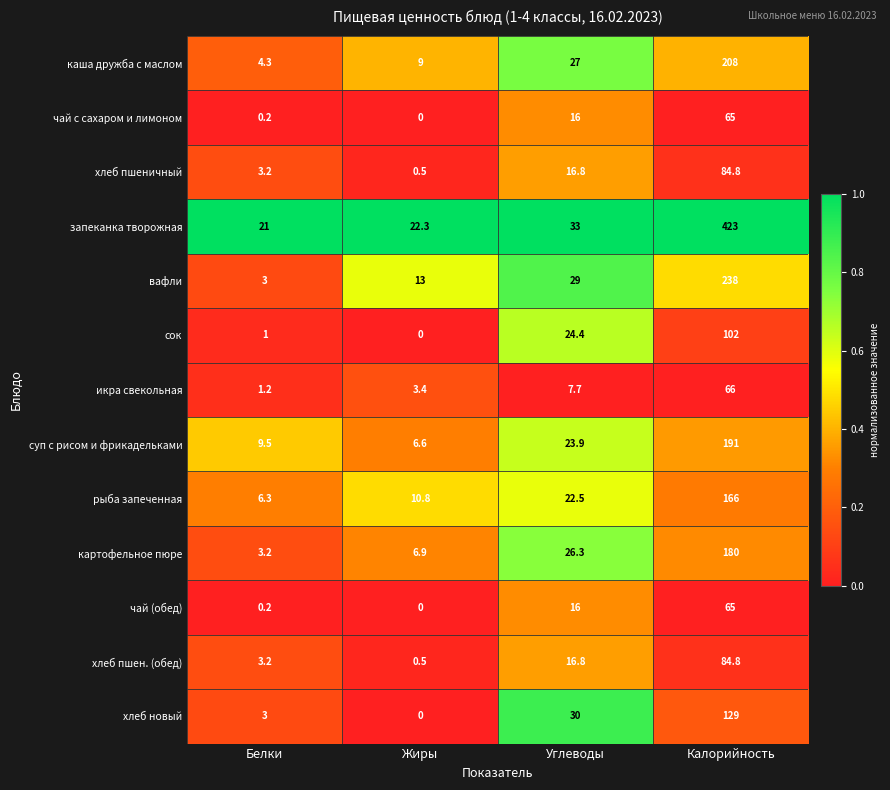

At which category is the sum across all series the highest?

Калорийность